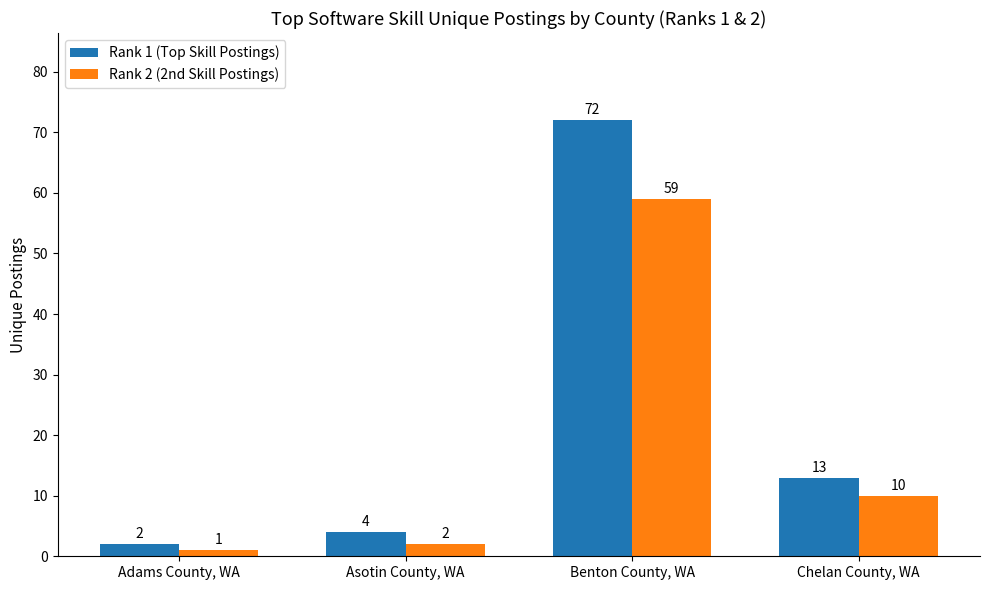

What is the label of the 2nd bar from the left?

Asotin County, WA